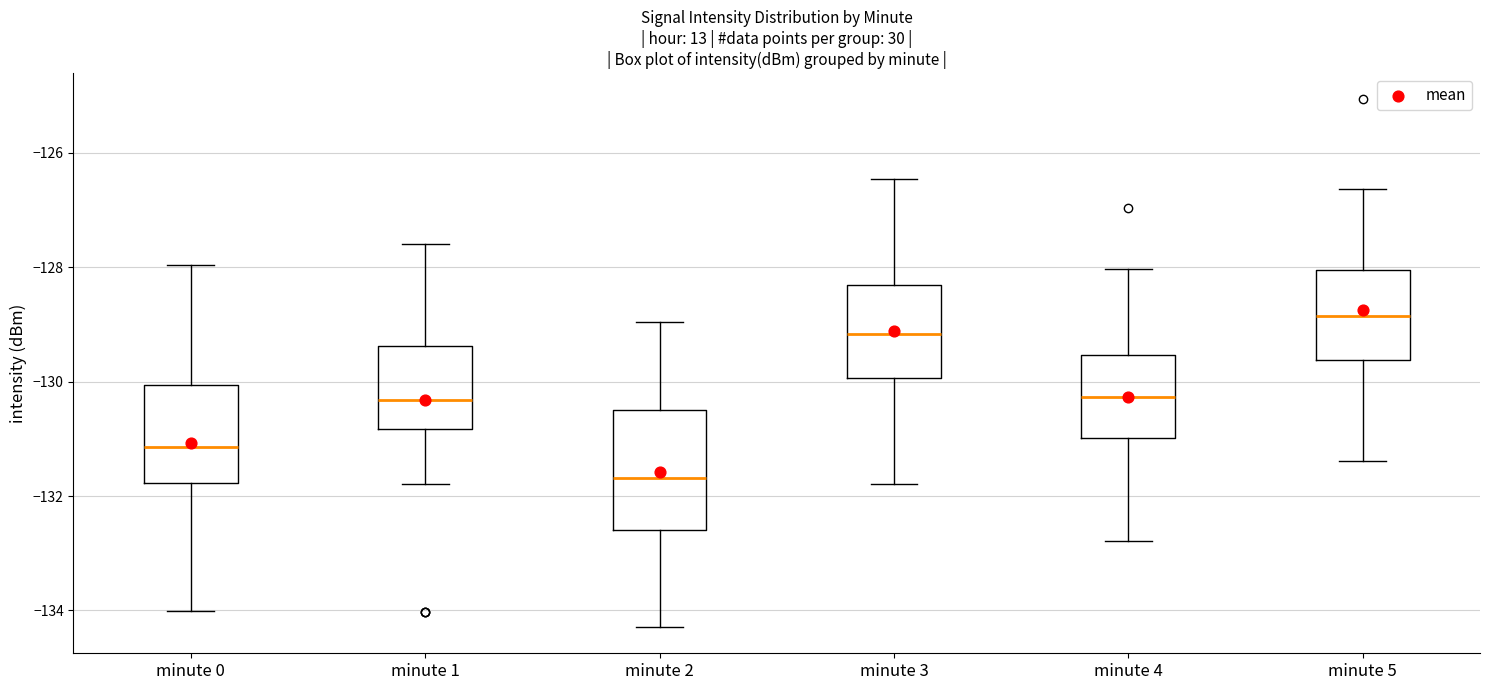

Comparing the boxes themselves (not the whiskers), which one is the tallest?

minute 2